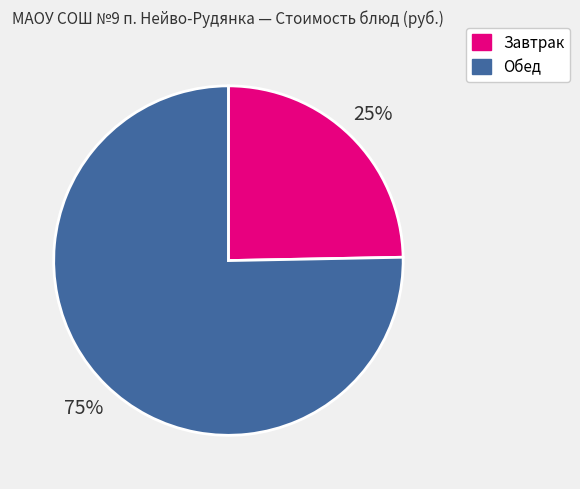

Which slice is the largest?

Обед